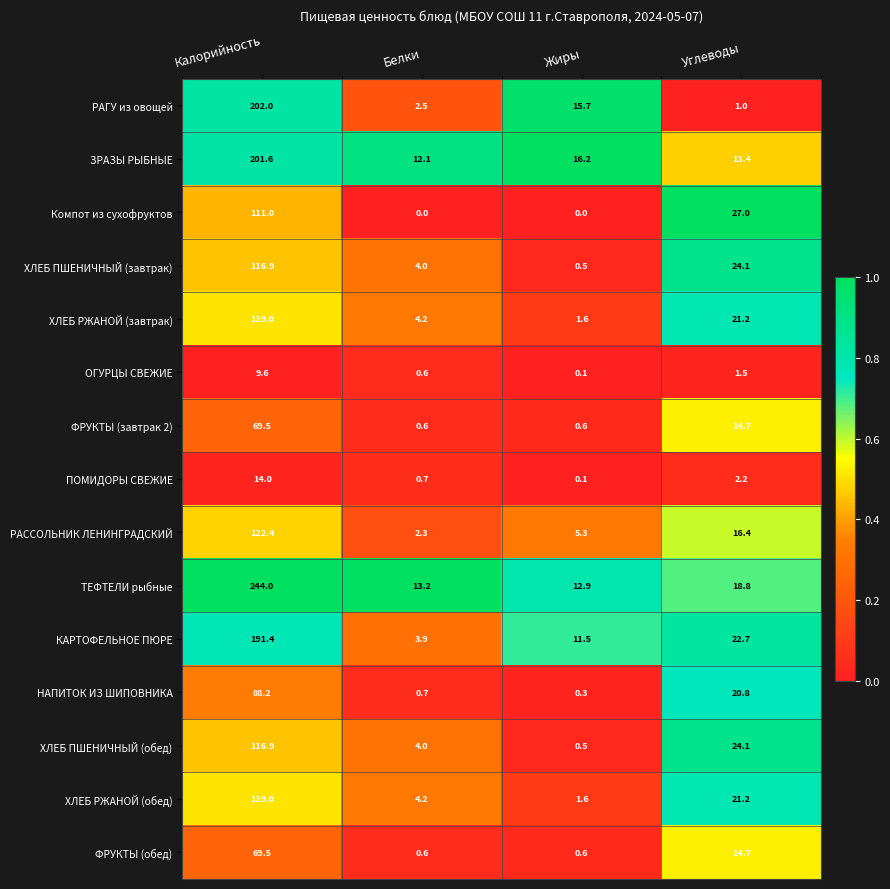

At which label does КАРТОФЕЛЬНОЕ ПЮРЕ reach its minimum?

Белки